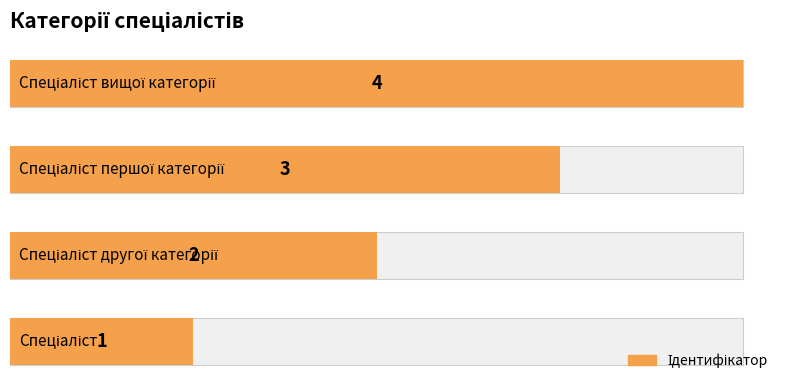

What is the maximum value shown in the chart?

4